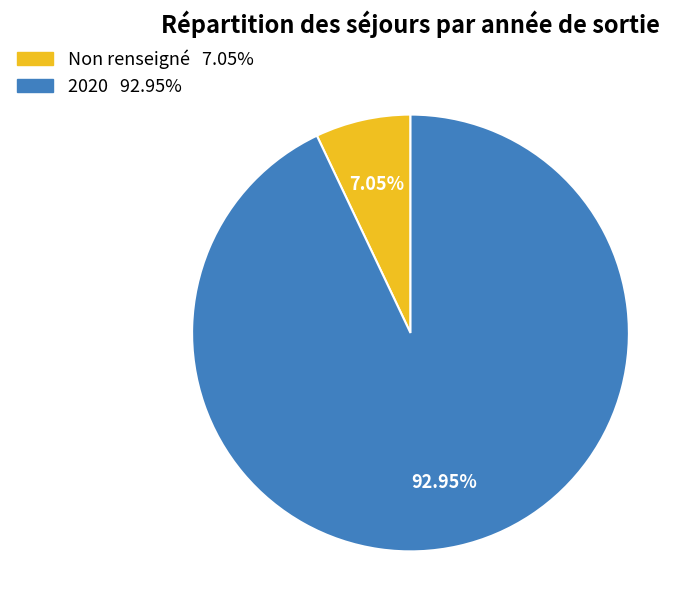

Rank the categories by value from lowest to highest.

Non renseigné, 2020